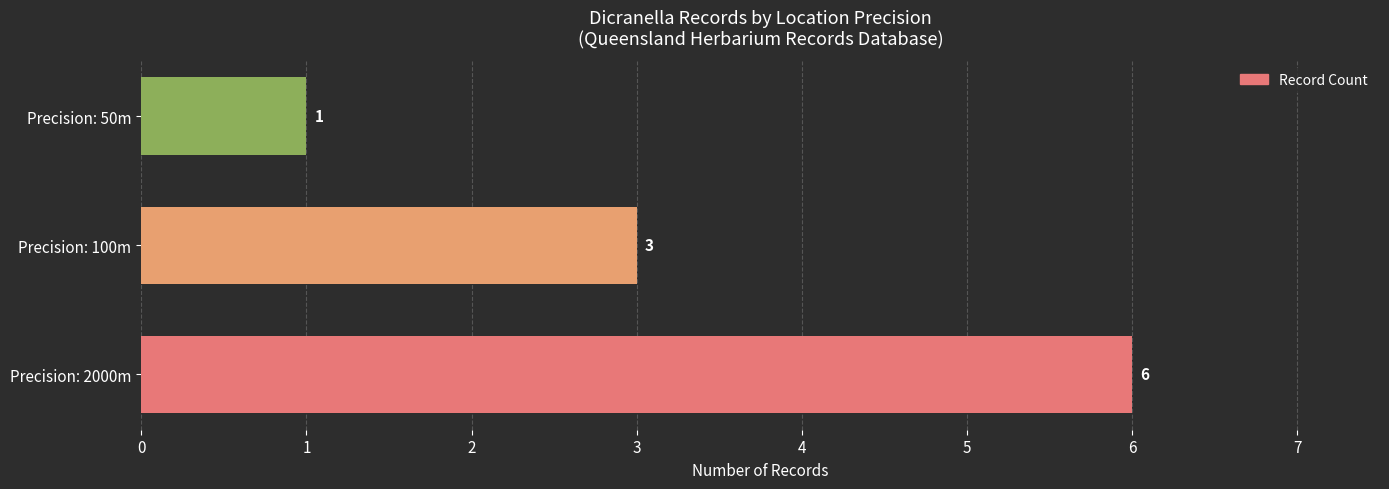

True or false: the data shows 6 at Precision: 2000m.

True